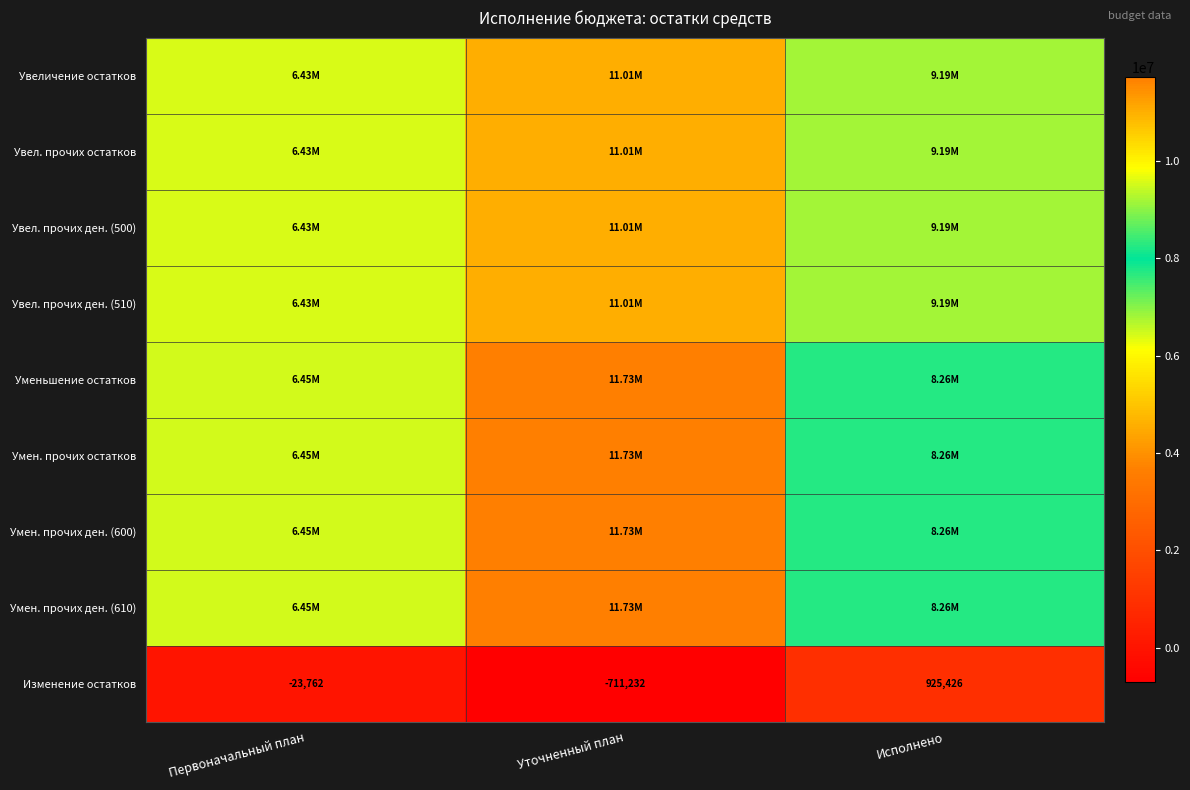

Rank the categories by Изменение остатков value from lowest to highest.

Уточненный план, Первоначальный план, Исполнено